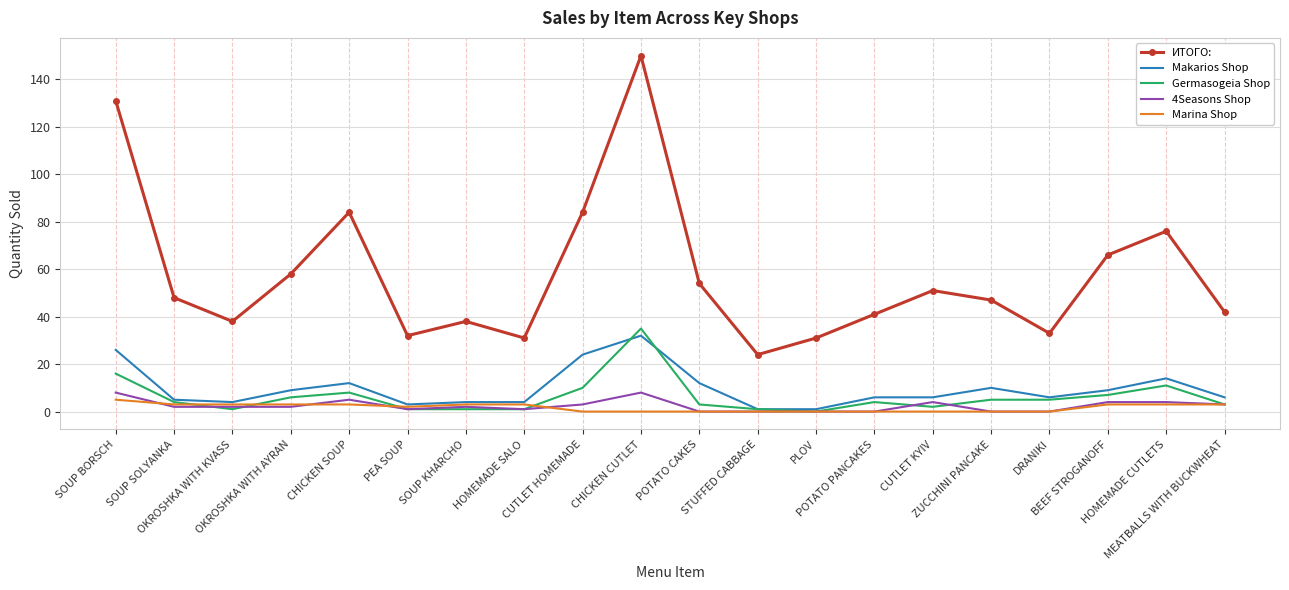

Which series has the largest total across all categories?

ИТОГО: